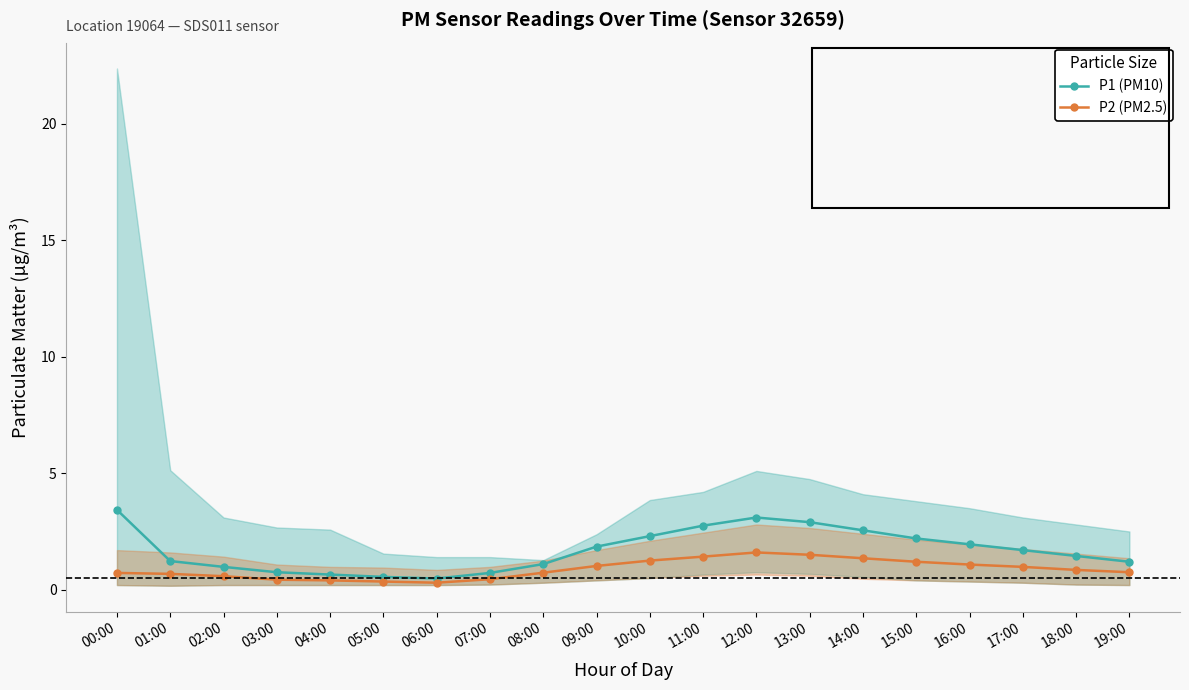

Reading left to right, transcribe all the data shown in this chart.

P1 (PM10): 00:00=3.4	01:00=1.2	02:00=1.0	03:00=0.8	04:00=0.7	05:00=0.6	06:00=0.5	07:00=0.7	08:00=1.1	09:00=1.9	10:00=2.3	11:00=2.8	12:00=3.1	13:00=2.9	14:00=2.5	15:00=2.2	16:00=1.9	17:00=1.7	18:00=1.4	19:00=1.2
P2 (PM2.5): 00:00=0.7	01:00=0.7	02:00=0.6	03:00=0.4	04:00=0.4	05:00=0.3	06:00=0.3	07:00=0.5	08:00=0.7	09:00=1.0	10:00=1.2	11:00=1.4	12:00=1.6	13:00=1.5	14:00=1.4	15:00=1.2	16:00=1.1	17:00=1.0	18:00=0.8	19:00=0.8